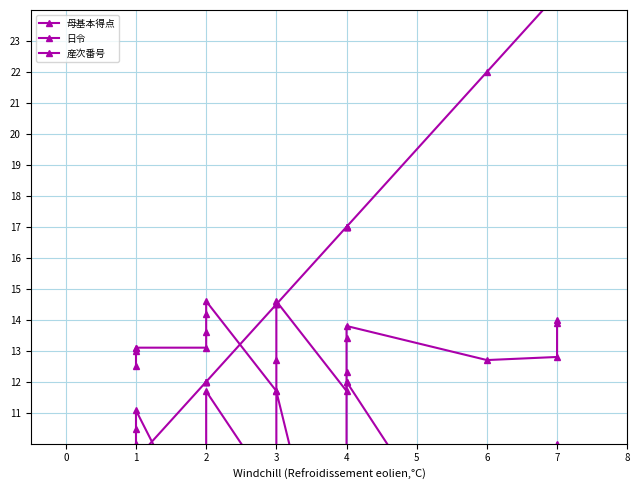

What are all the series names shown in the legend?

母基本得点, 日令, 産次番号